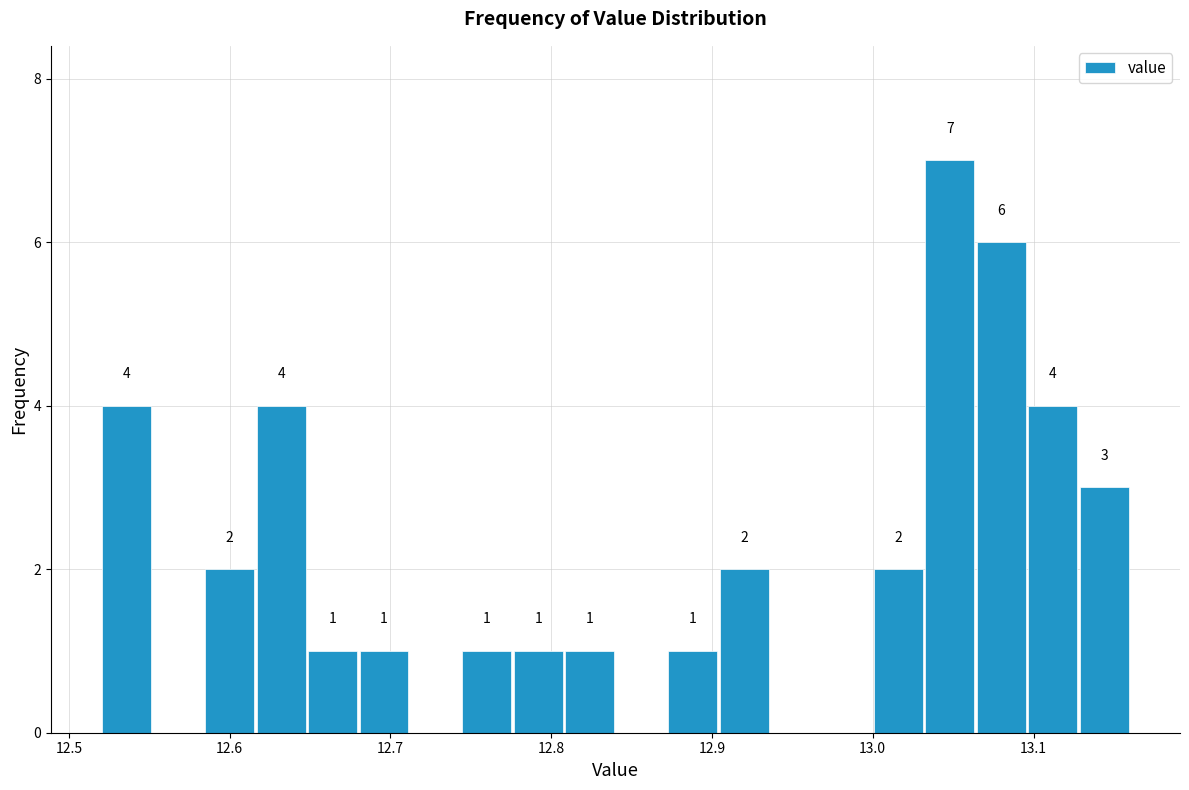

Read against the x-axis, roughly where is the centre of the tallest bar?

13.05